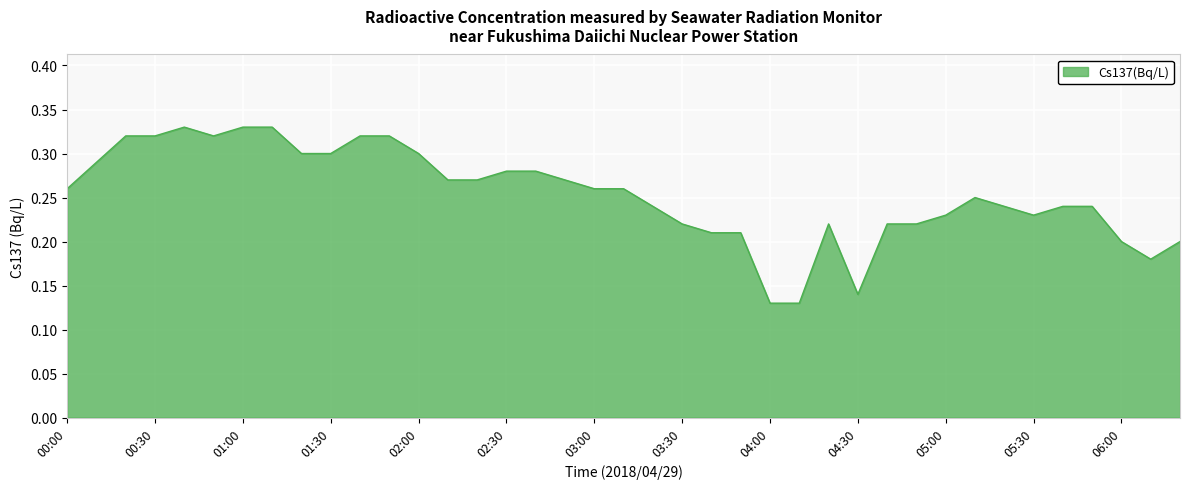

Count the number of data series in this chart.

1